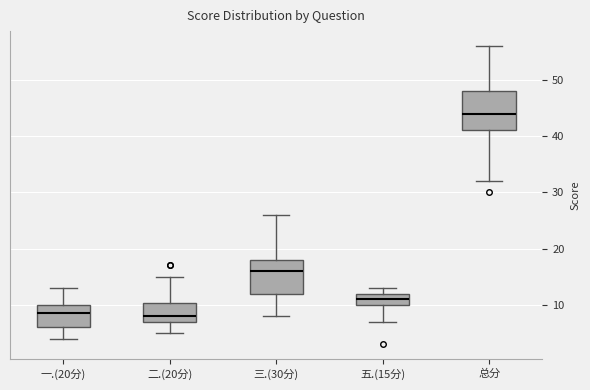

Which box has the highest median line?

总分